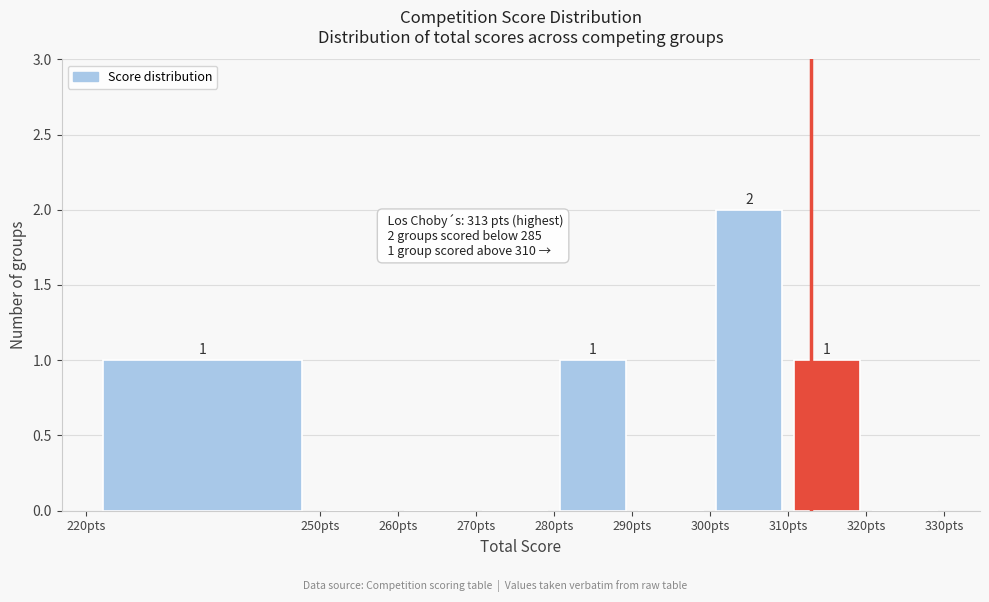

Which range on the x-axis has the tallest bar?

300 to 310